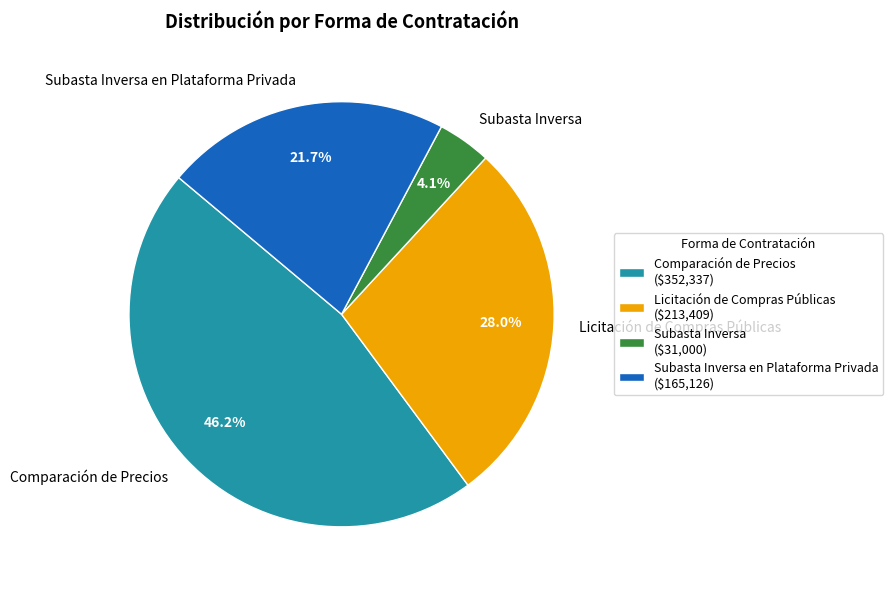

To the nearest percent, what is the average slice percentage?

25%